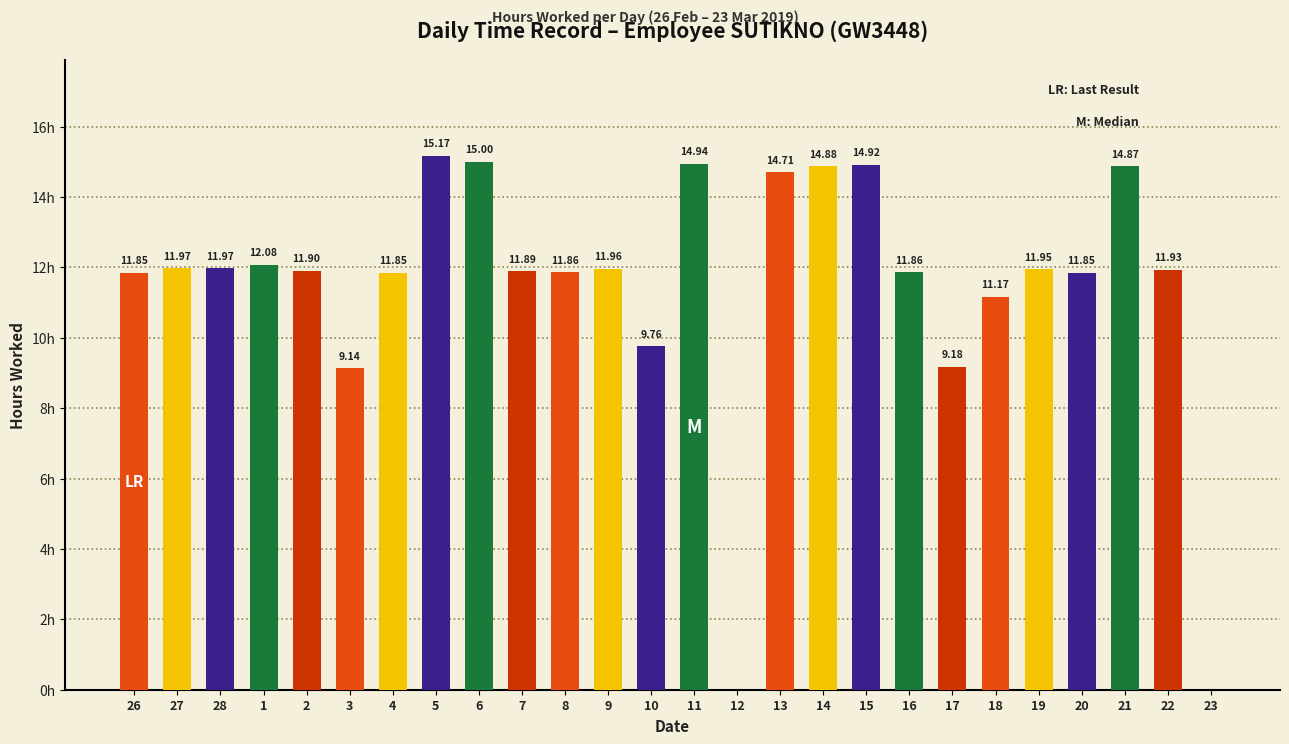

The value at 20 is 11.8. True or false?

True